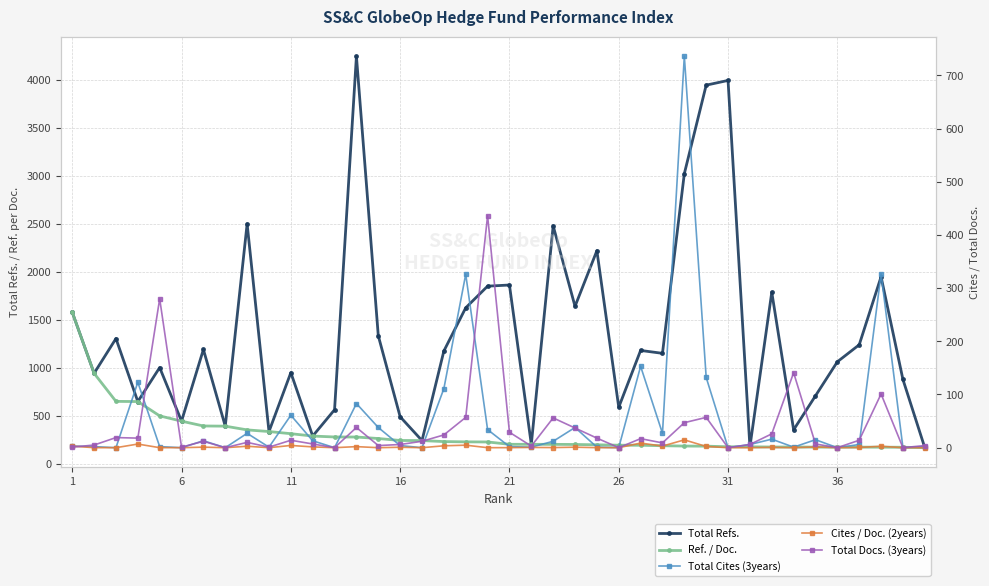

Reading left to right, what are all the values shown in this chart?

Total Refs.: 1582.0	946.0	1308.0	652.0	1006.0	448.0	1194.0	396.0	2501.0	340.0	953.0	293.0	567.0	4246.0	1337.0	494.0	246.0	1178.0	1628.0	1853.0	1865.0	207.0	2481.0	1643.0	2222.0	593.0	1184.0	1154.0	3024.0	3945.0	3994.0	181.0	1790.0	358.0	712.0	1066.0	1243.0	1951.0	882.0	172.0
Ref. / Doc.: 1582.0	946.0	654.0	652.0	503.0	448.0	398.0	396.0	357.3	340.0	317.7	293.0	283.5	283.1	267.4	247.0	246.0	235.6	232.6	231.6	207.2	207.0	206.8	205.4	202.0	197.7	197.3	192.3	189.0	187.9	181.6	181.0	179.0	179.0	178.0	177.7	177.6	177.4	176.4	172.0
Total Cites (3years): 3.0	2.0	0.0	123.0	2.0	0.0	13.0	0.0	27.0	1.0	61.0	13.0	0.0	83.0	38.0	4.0	0.0	111.0	326.0	34.0	2.0	1.0	12.0	38.0	1.0	0.0	153.0	27.0	736.0	132.0	0.0	6.0	16.0	1.0	15.0	0.0	6.0	327.0	0.0	2.0
Cites / Doc. (2years): 3.0	0.0	0.0	6.8	0.0	0.0	1.0	0.0	2.7	0.0	4.2	1.5	0.0	2.0	0.0	0.8	0.0	3.5	4.7	0.0	0.1	0.5	0.2	0.9	0.1	0.0	8.7	3.0	14.7	2.3	0.0	0.0	0.6	0.0	1.4	0.0	0.4	2.6	0.0	0.0
Total Docs. (3years): 1.0	5.0	19.0	18.0	280.0	1.0	12.0	0.0	10.0	1.0	14.0	7.0	0.0	38.0	4.0	6.0	12.0	24.0	57.0	436.0	29.0	3.0	56.0	37.0	18.0	0.0	17.0	9.0	47.0	57.0	0.0	6.0	26.0	141.0	7.0	0.0	14.0	101.0	0.0	4.0